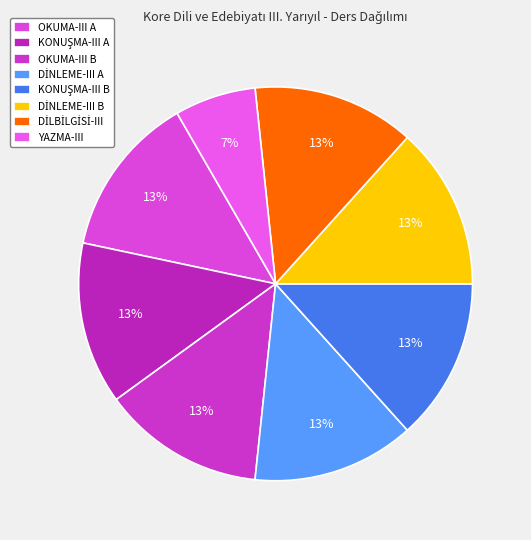

Which category has the biggest portion of the pie?

OKUMA-III A